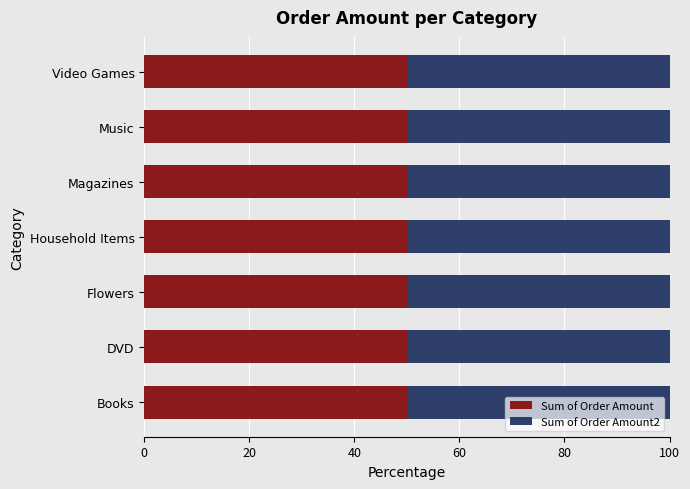

Which series has the largest range (max minus min)?

Sum of Order Amount